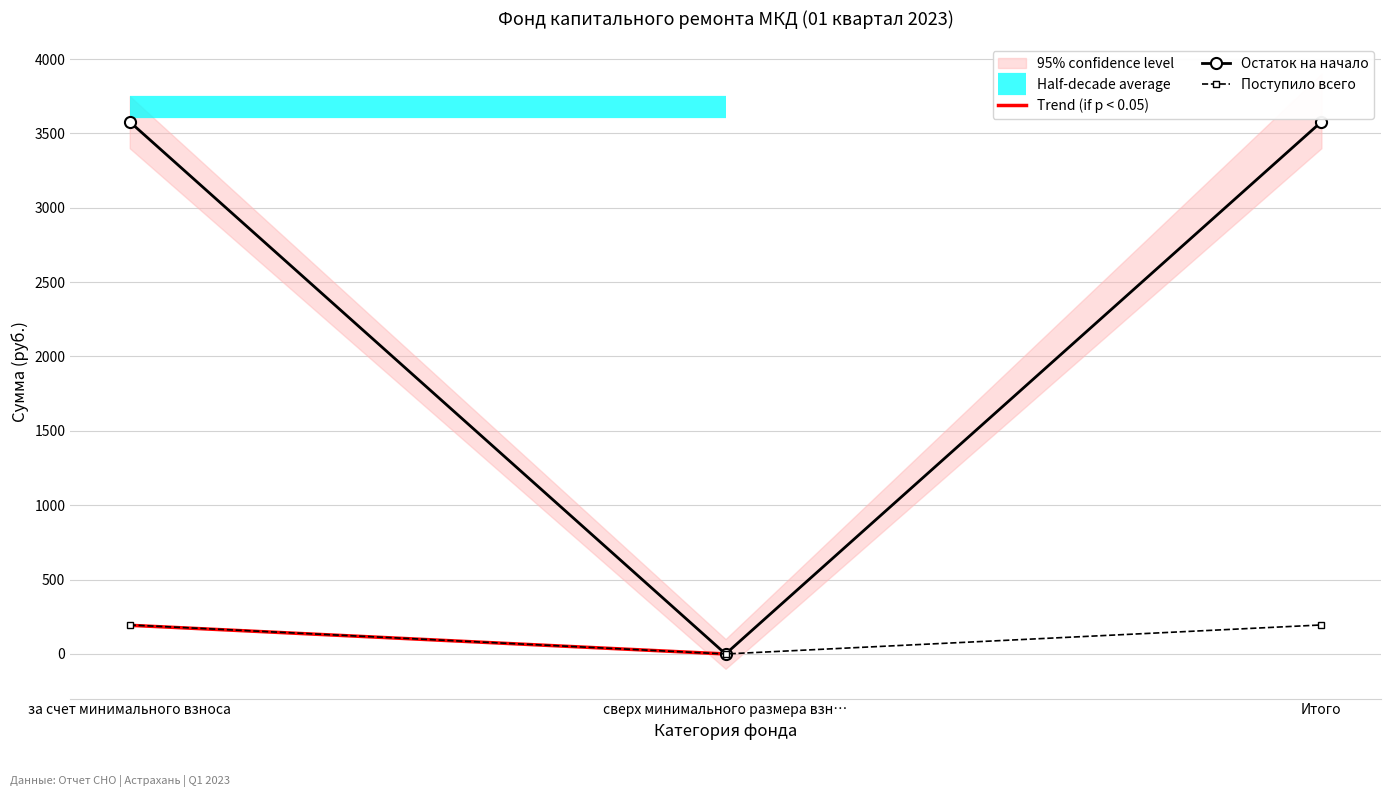

At which label does Поступило всего reach its minimum?

сверх минимального размера взн…